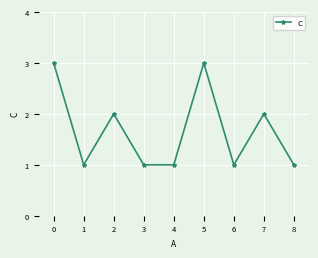

Is it true that the value at 5 is 1?

False